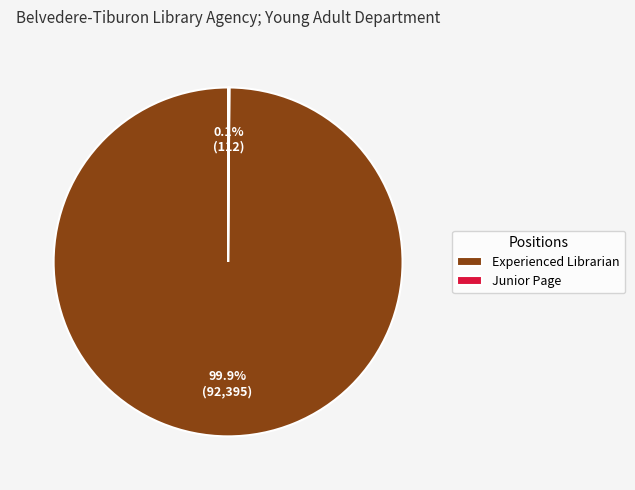

What percentage is NOT represented by Experienced Librarian?

0.1%